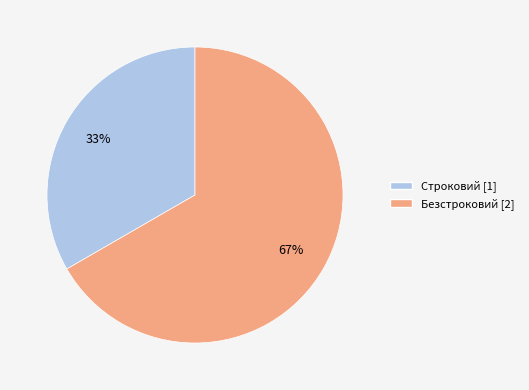

Is it true that Безстроковий is 58% of the pie?

False